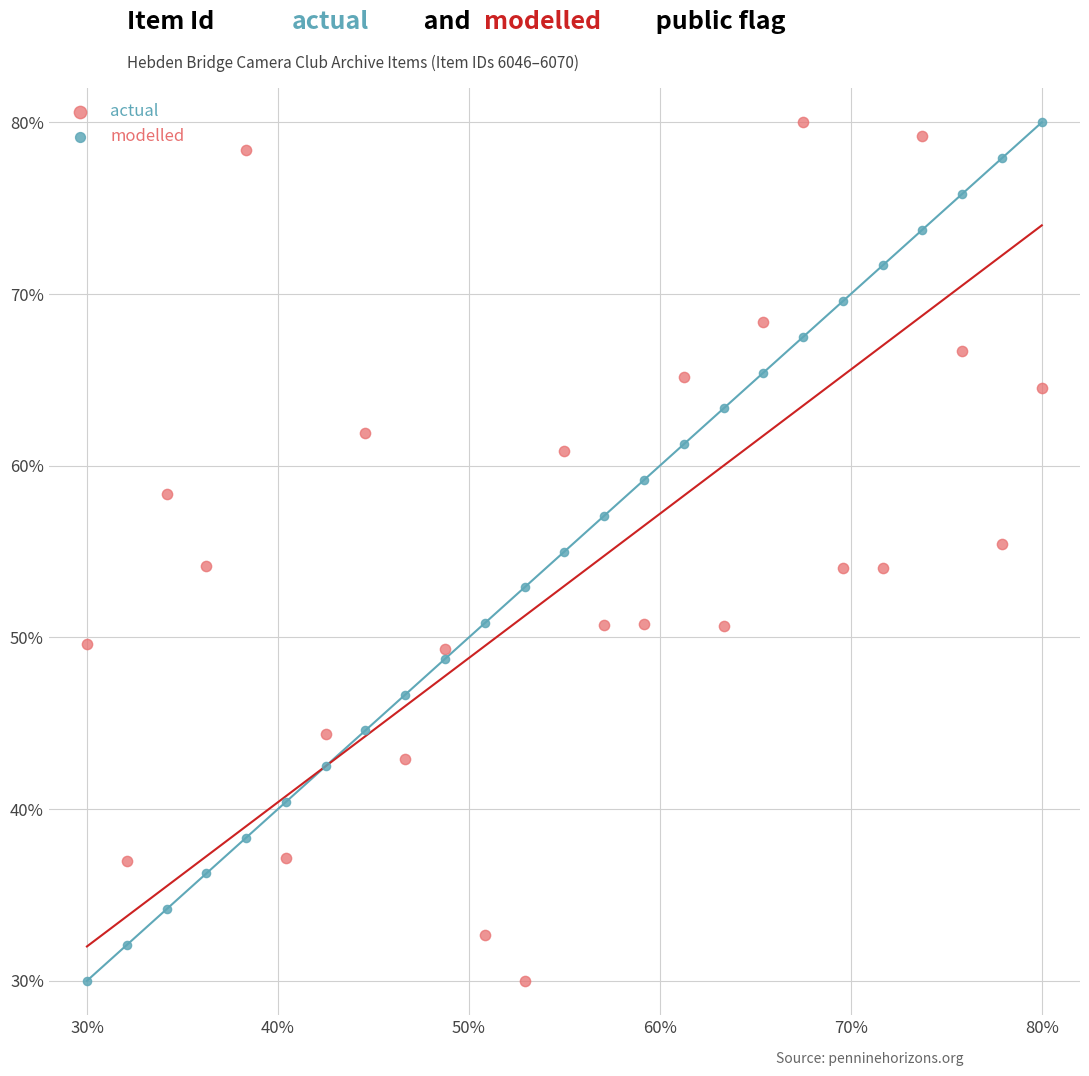

What are all the series names shown in the legend?

actual, modelled